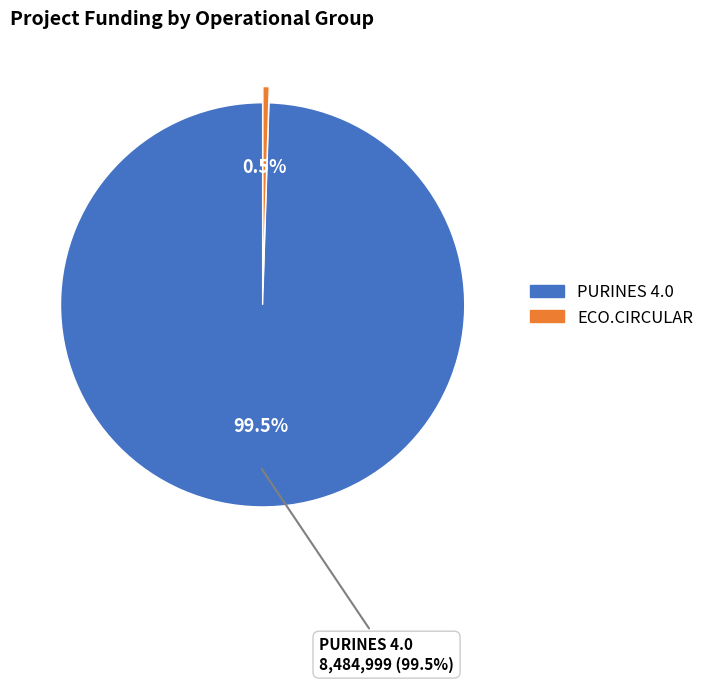

What percentage is the ECO.CIRCULAR slice, to the nearest percent?

1%